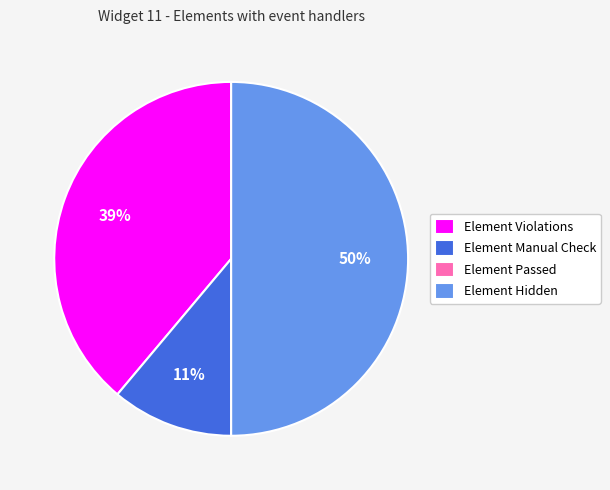

What is the largest slice in the pie chart?

Element Hidden